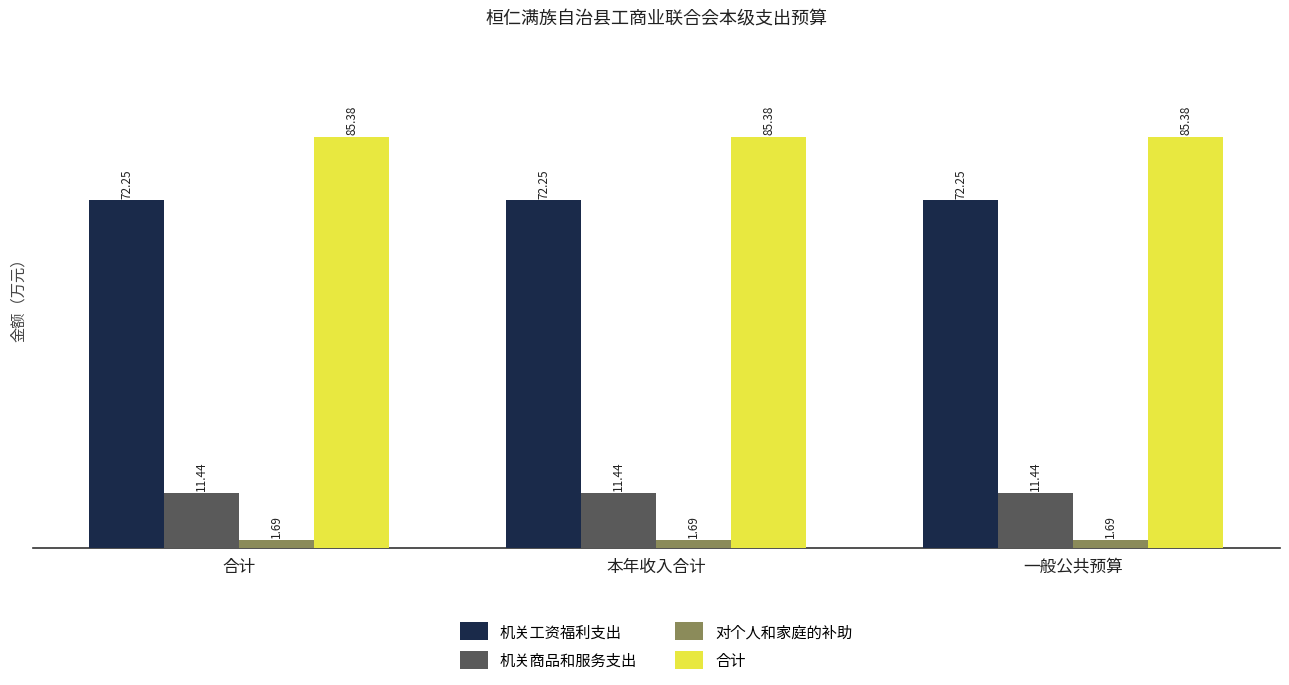

Rank the series at 本年收入合计 from highest to lowest value.

合计, 机关工资福利支出, 机关商品和服务支出, 对个人和家庭的补助